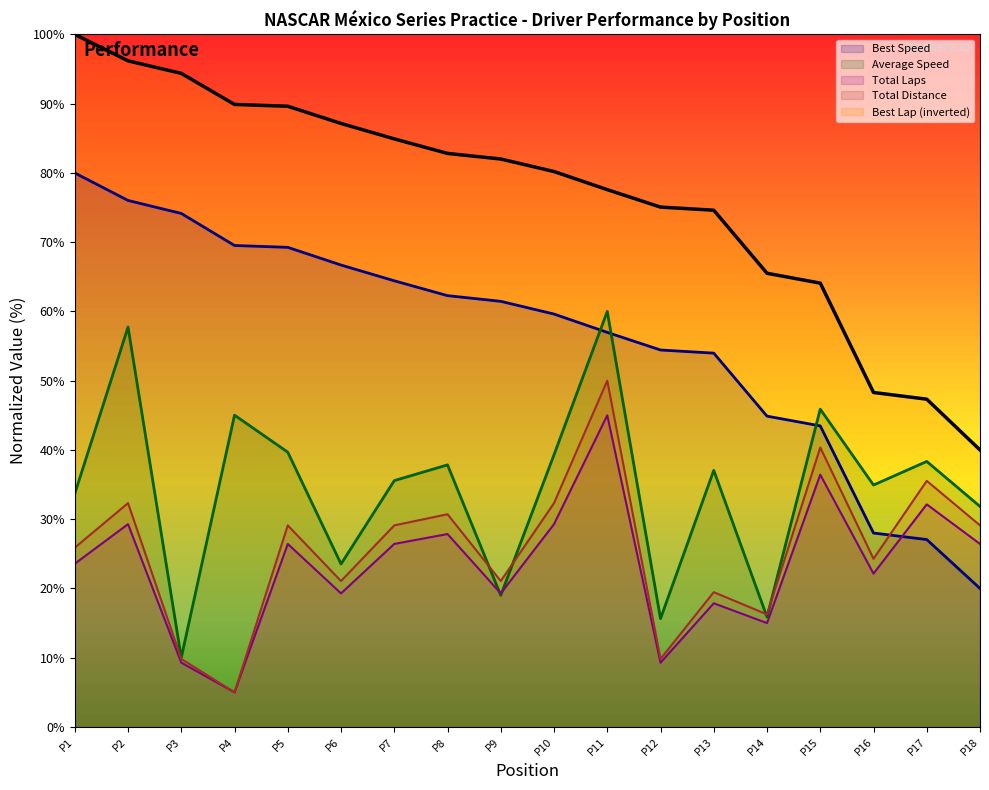

True or false: Average Speed has a value of 53.8 at P18.

False